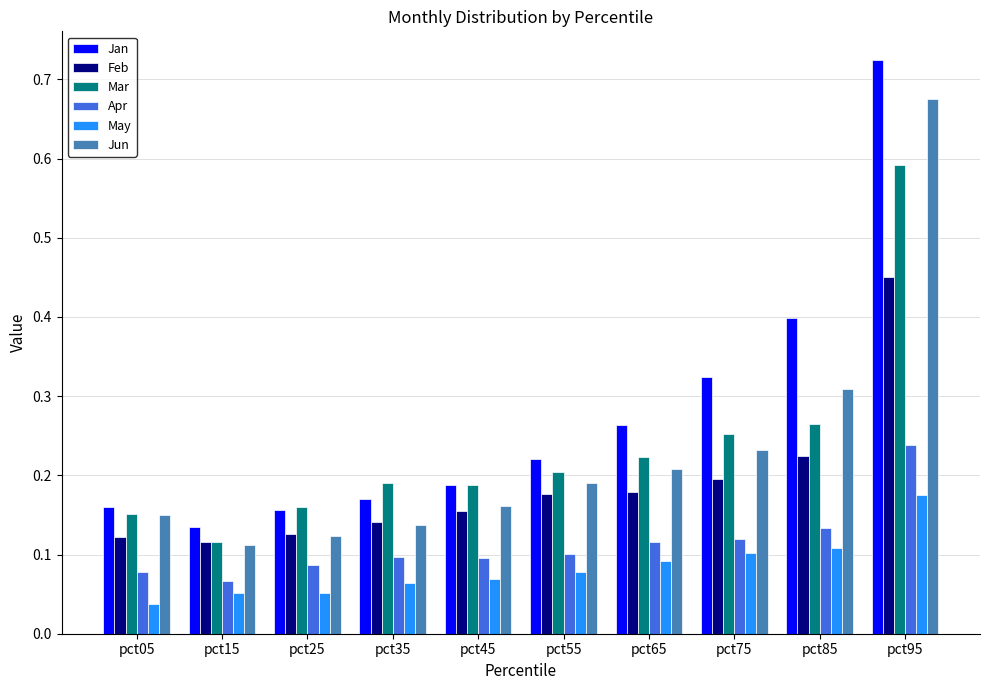

List the series in order of their peak value, highest first.

Jan, Jun, Mar, Feb, Apr, May